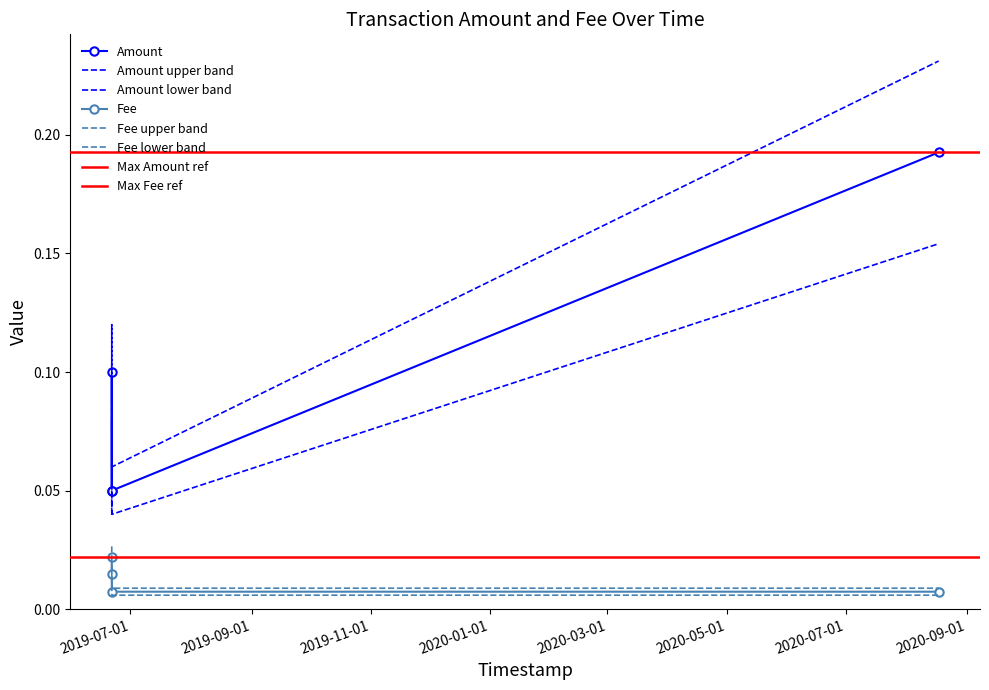

Reading right to left, transcribe all the data shown in this chart.

Amount: 0.1	0.1	0.1	0.2
Fee: 0.0	0.0	0.0	0.0